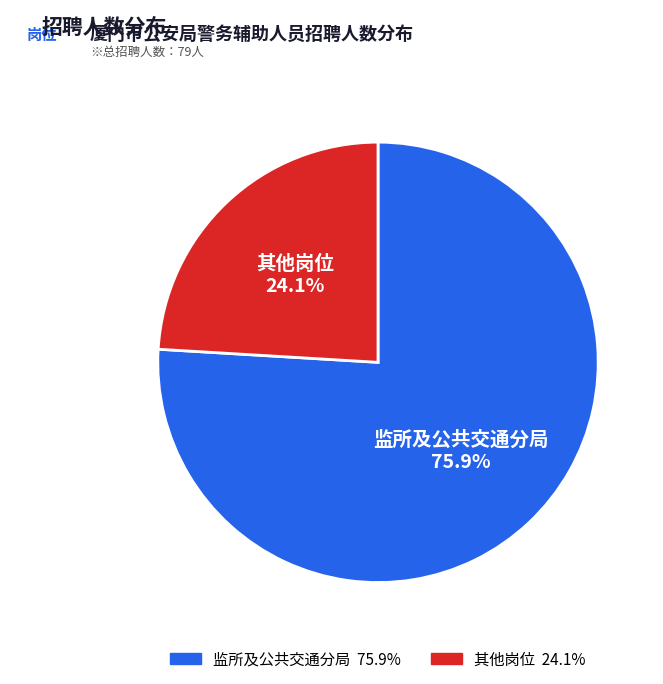

Does any single category account for the majority?

Yes